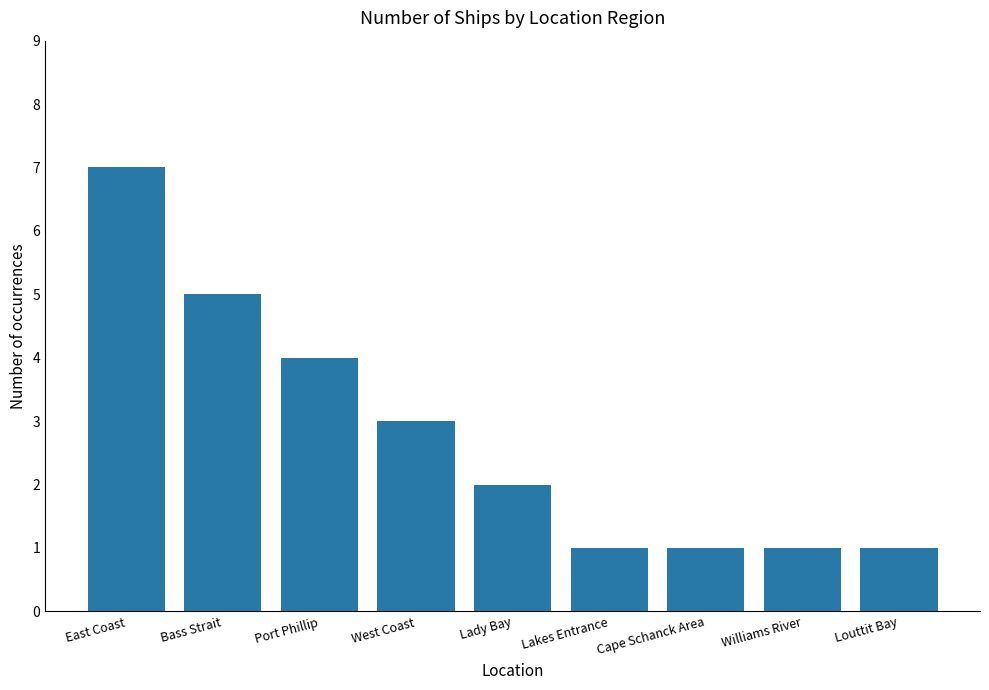

Reading left to right, what are all the values shown in this chart?

7	5	4	3	2	1	1	1	1